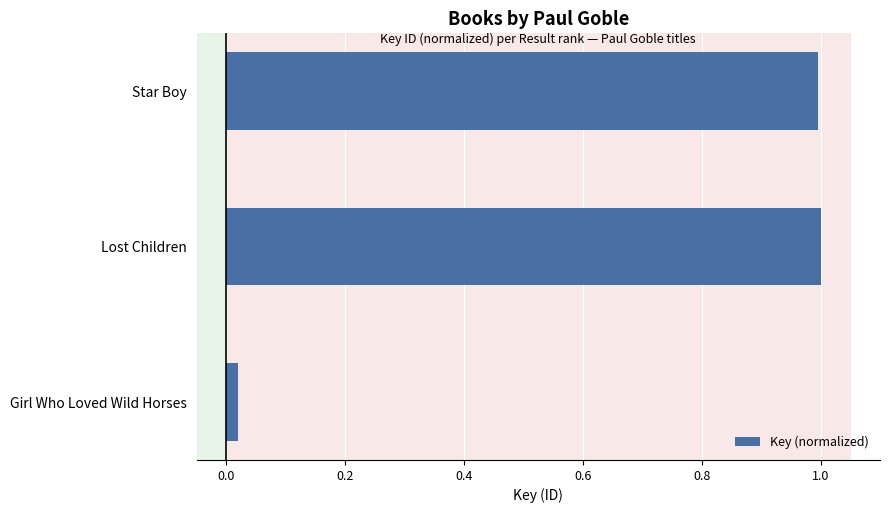

What is the maximum value shown in the chart?

1.0